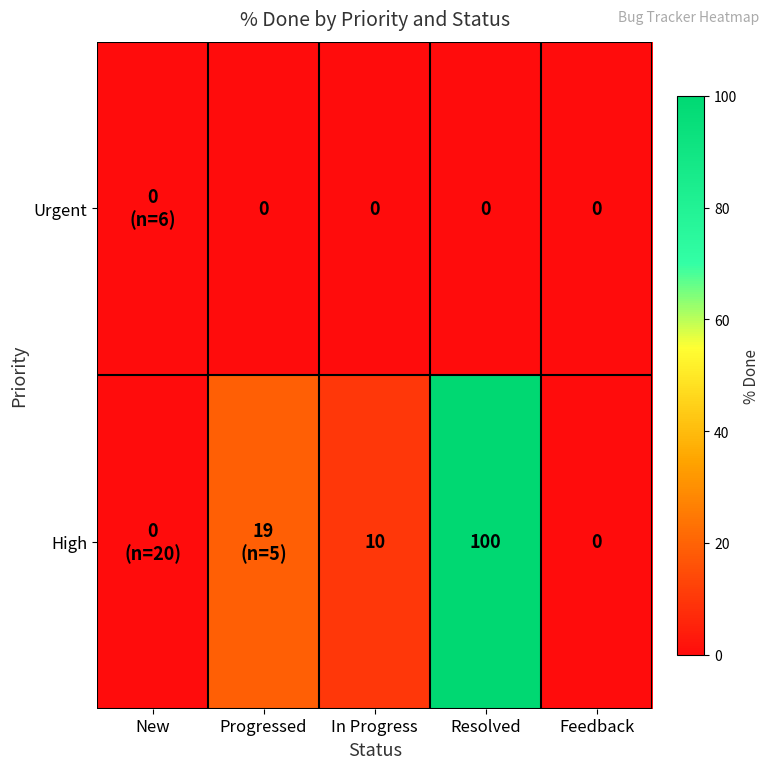

What is the difference between the highest and lowest values at In Progress?

10